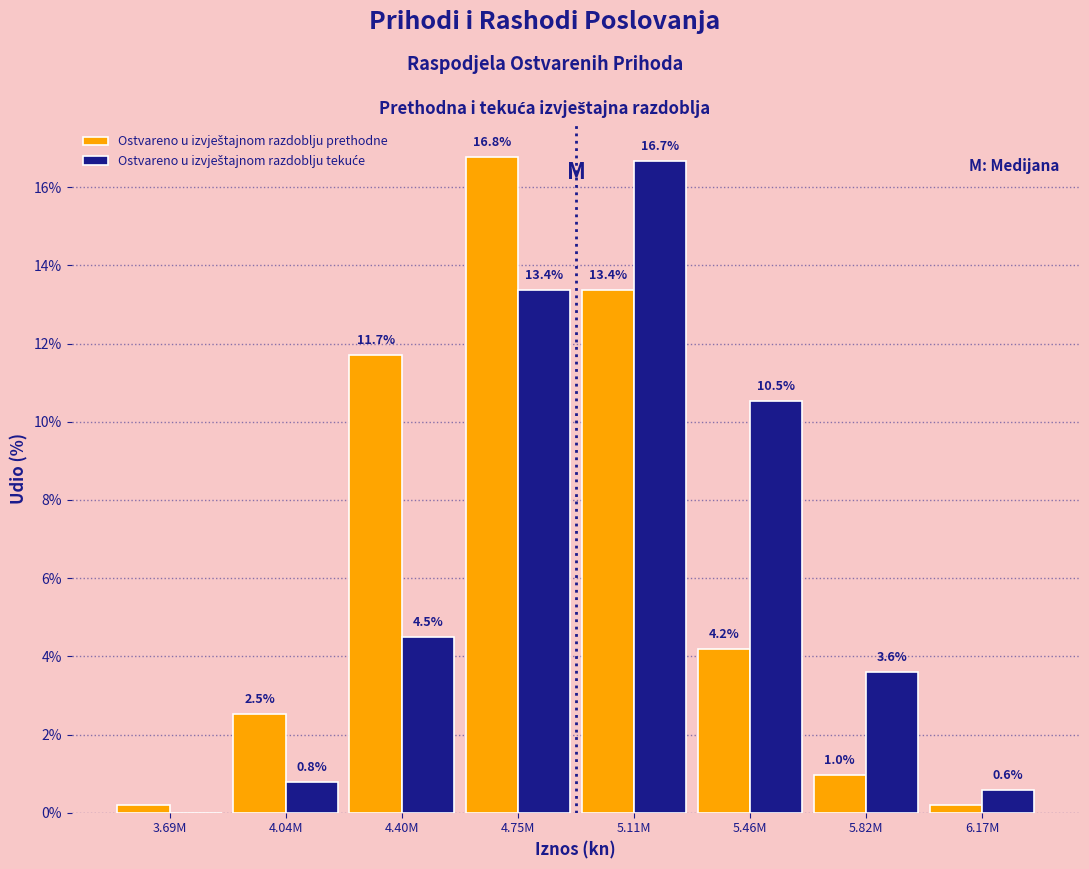

What is the total value across all series at 4.04M?

3.3